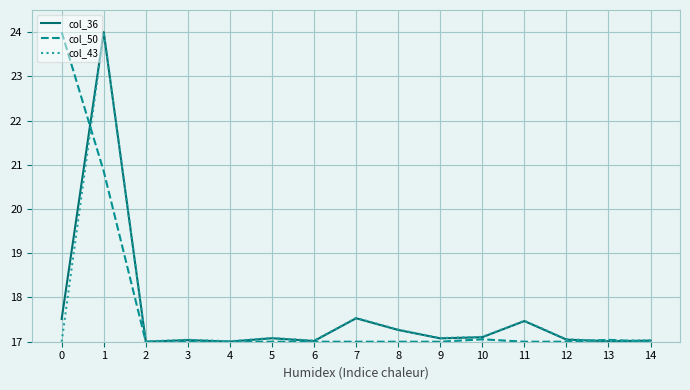

Which series changed the most between 1 and 2?

col_36